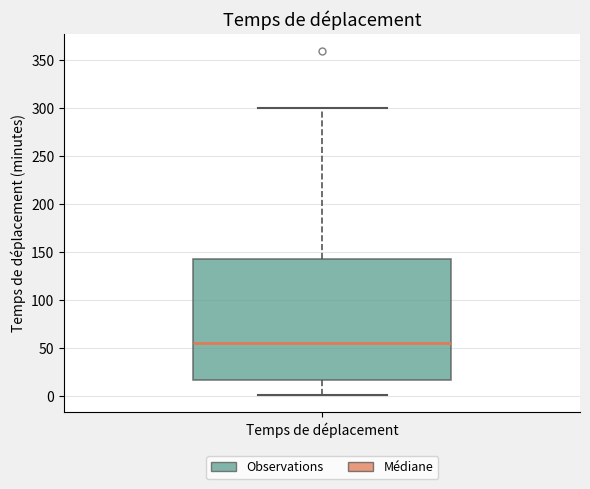

Where is the upper edge of the box for Temps de déplacement on the y-axis? The values are not printed on the chart, so give them approximately, as read against the axis.

145